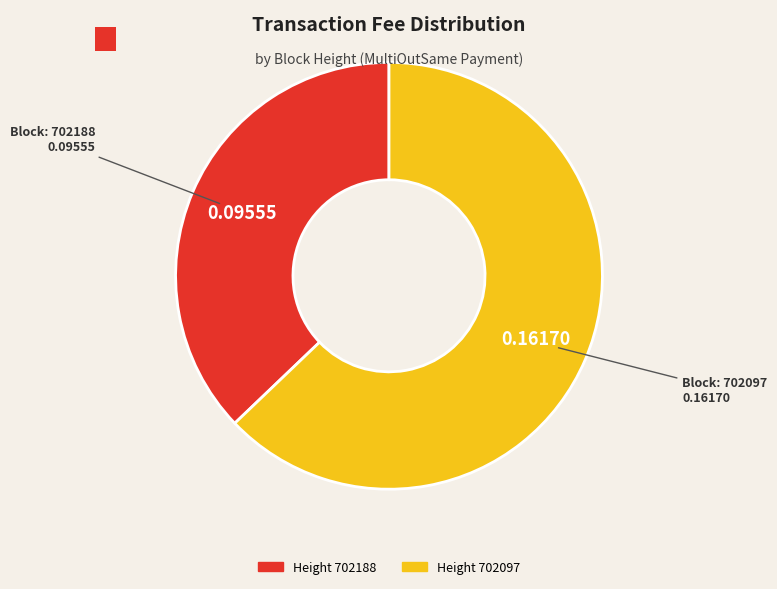

How many segments does this pie chart have?

2